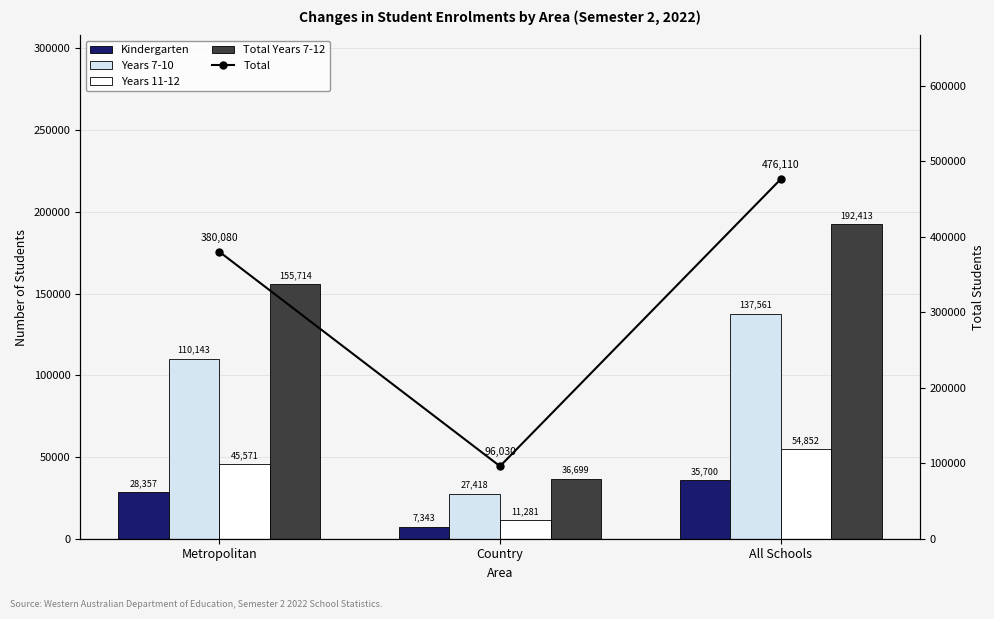

Which series has the largest range (max minus min)?

Total